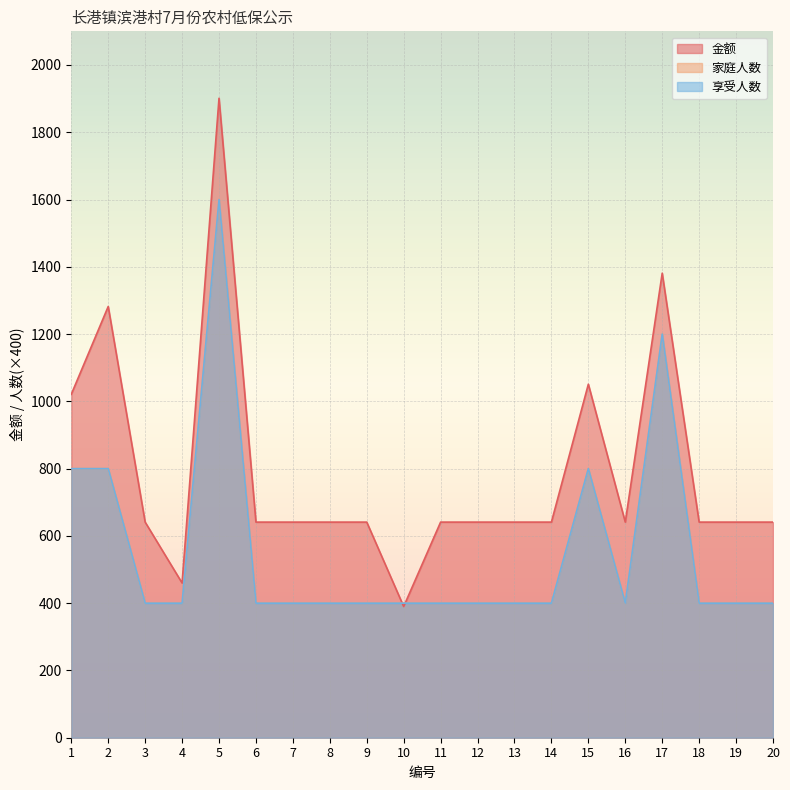

What is the lowest value of the 享受人数 series?

400